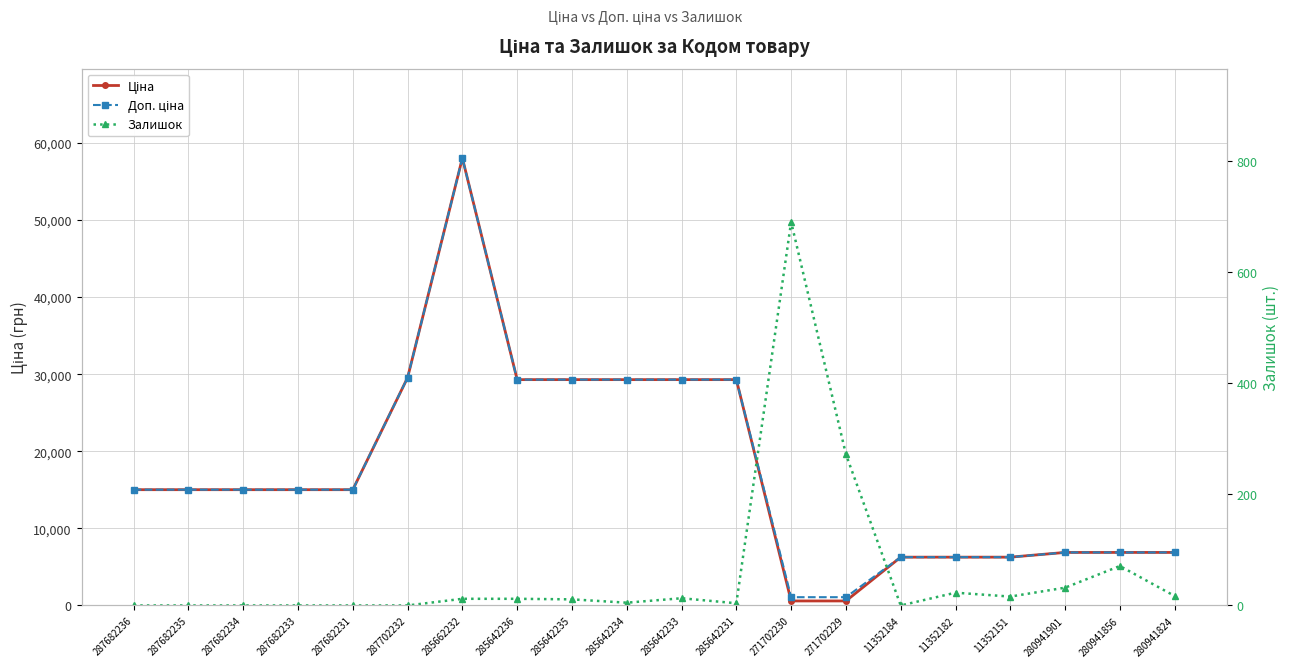

Which series changed the most between 285642231 and 280941901?

Ціна